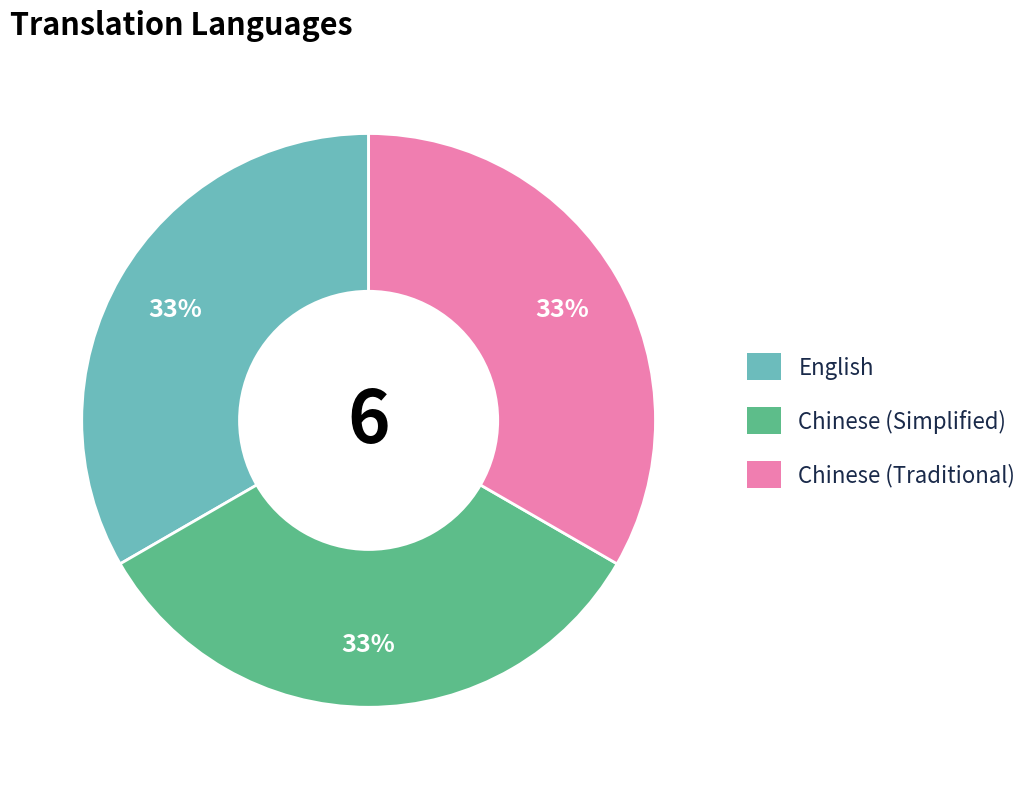

Approximately how many times larger is the value at Chinese (Traditional) compared to English?

1.0